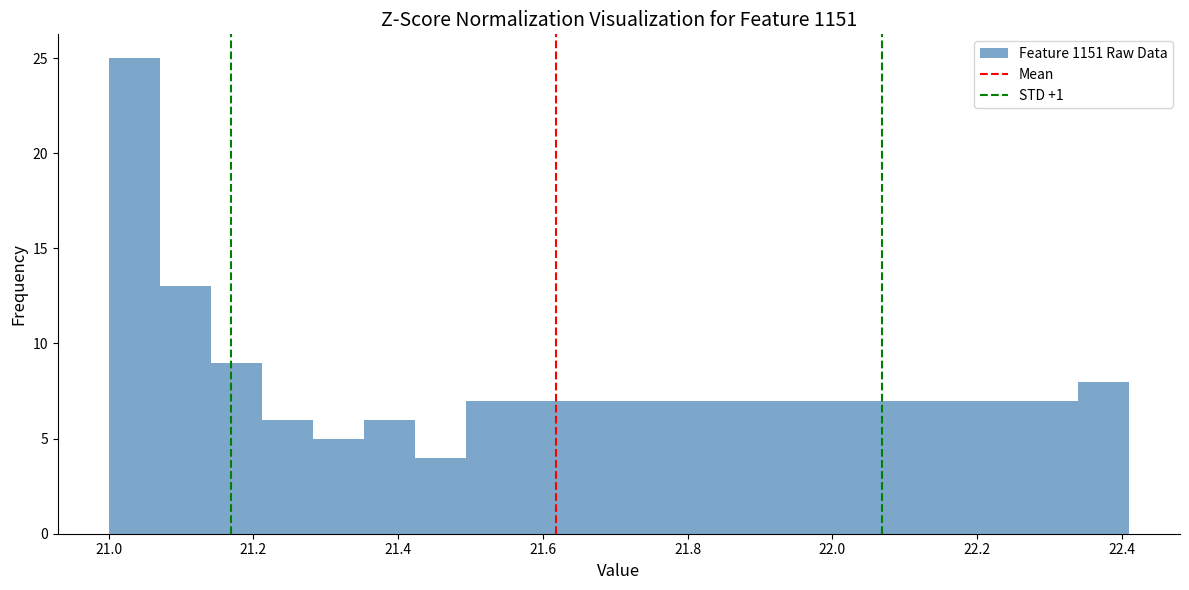

Read against the x-axis, roughly where is the centre of the tallest bar?

21.04